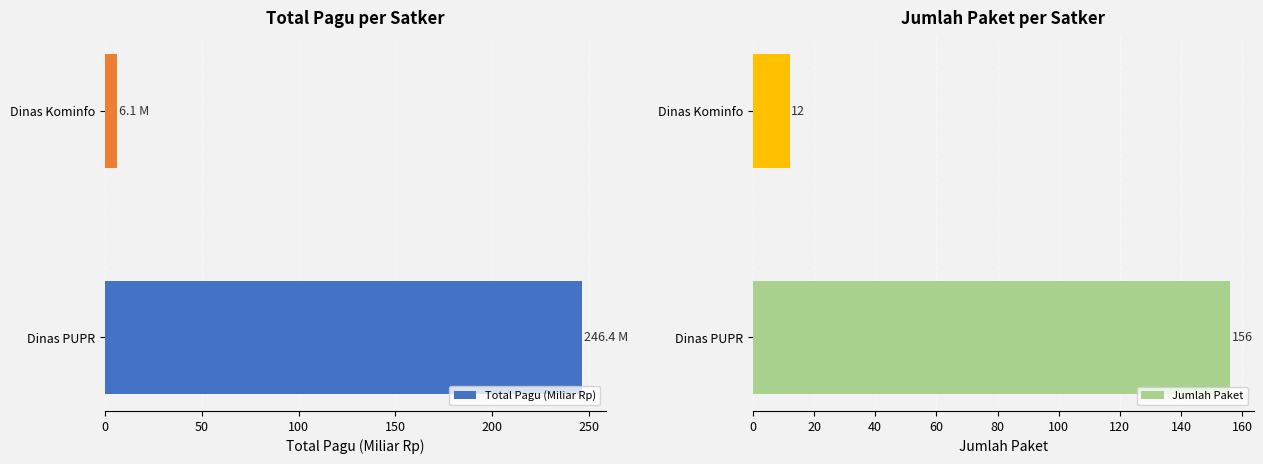

Which series has the largest total across all categories?

Total Pagu (Miliar Rp)